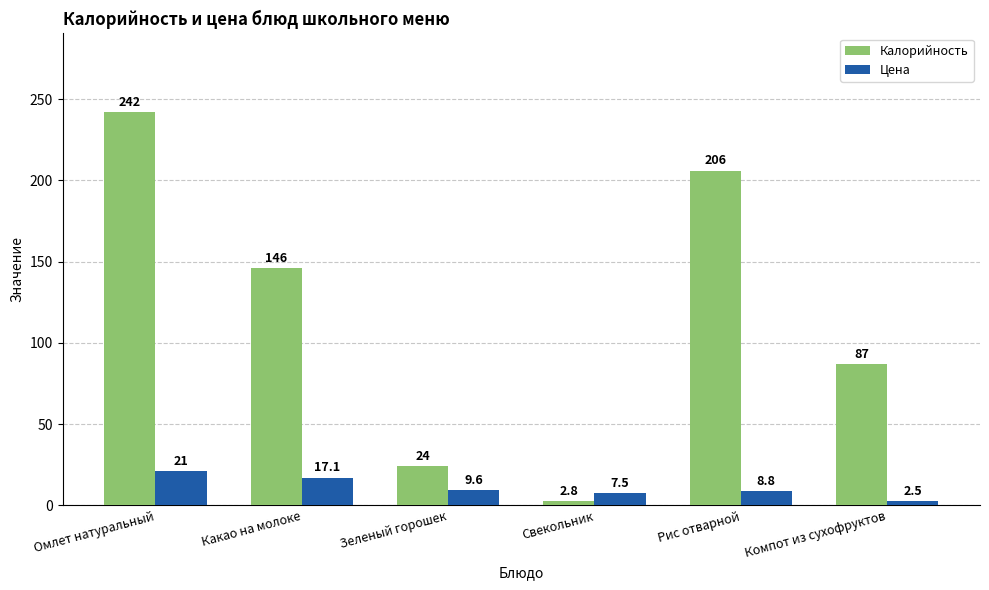

How many distinct data groups are displayed?

2